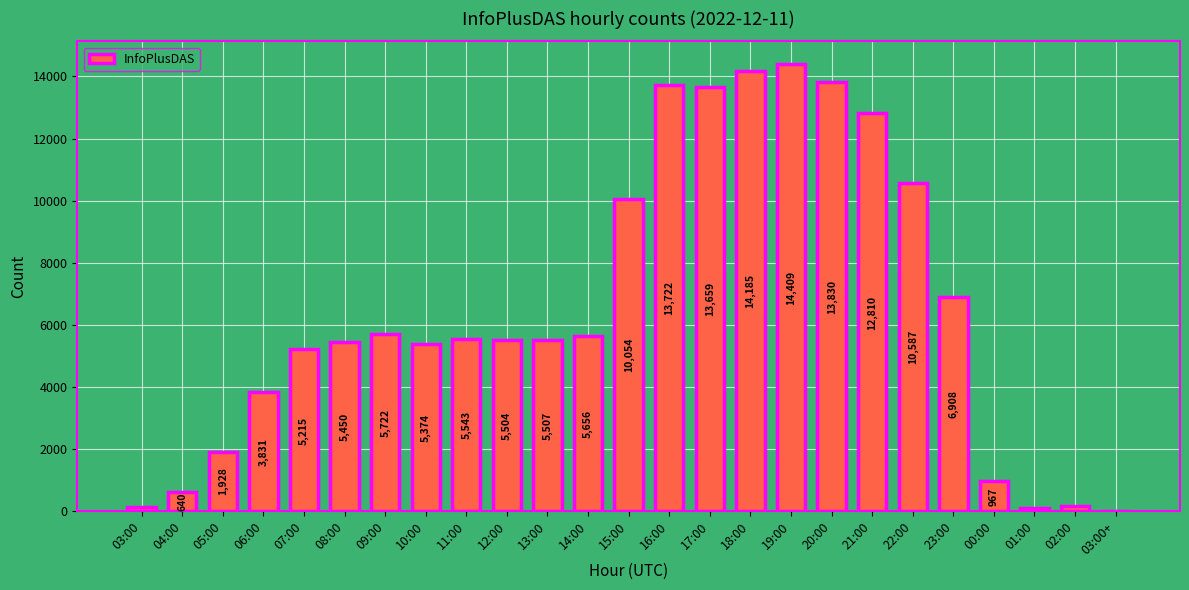

Which has a higher value, 03:00 or 19:00?

19:00